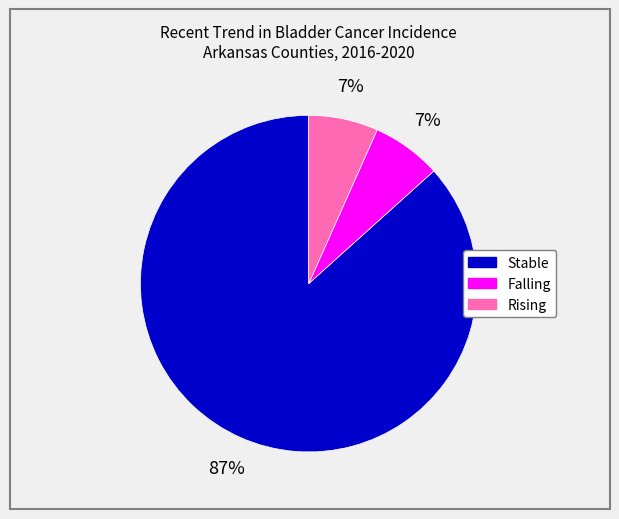

Is there a majority slice in this chart?

Yes